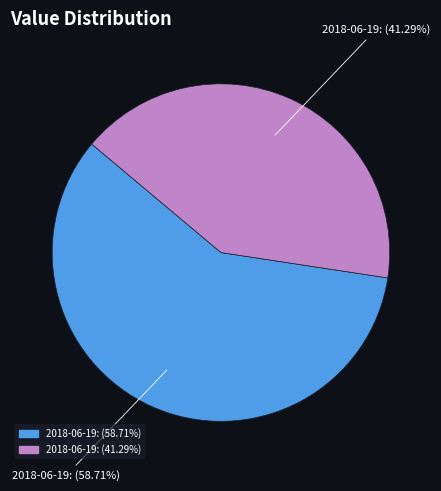

Which category has the smallest portion of the pie?

2018-06-19: (41.29%)